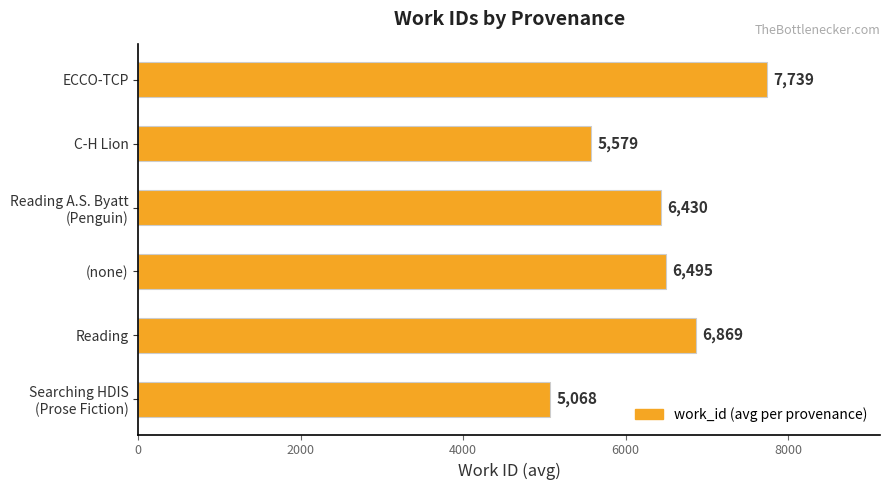

What is the minimum value shown in the chart?

5068.0